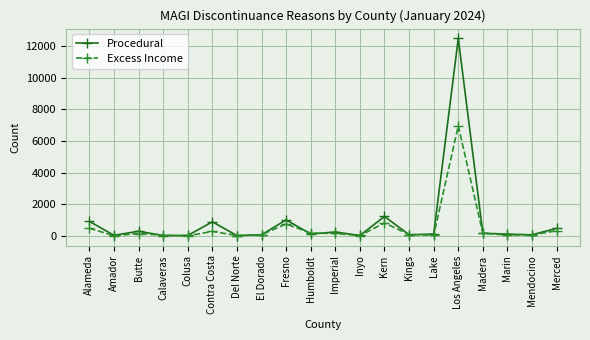

At which label is Excess Income closest to 3483?

Kern